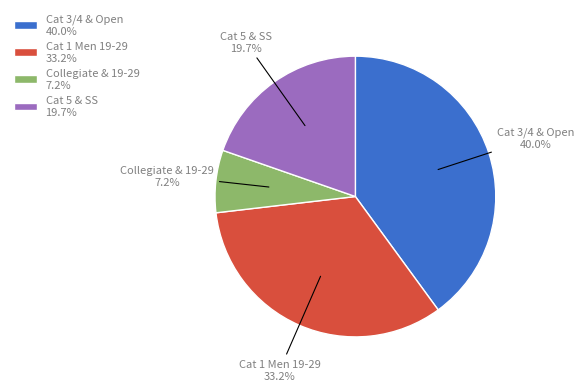

Does Cat 1 Men 19-29 account for over 50% of the chart?

No